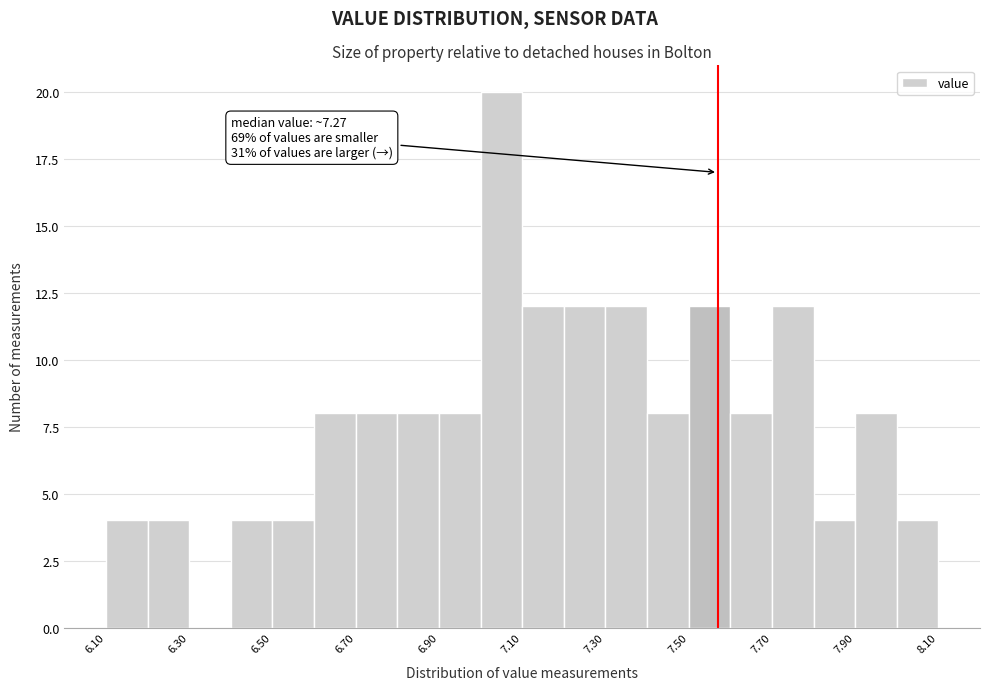

Over which range of the x-axis is the bar tallest?

7.0 to 7.1